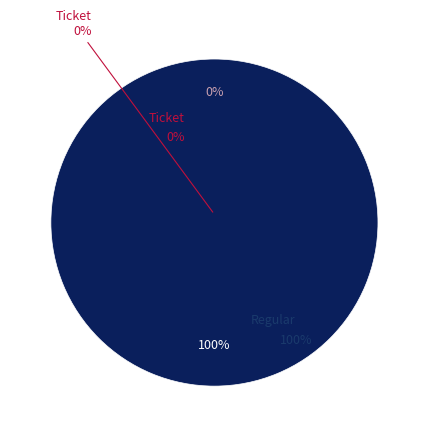

Is there a majority slice in this chart?

Yes